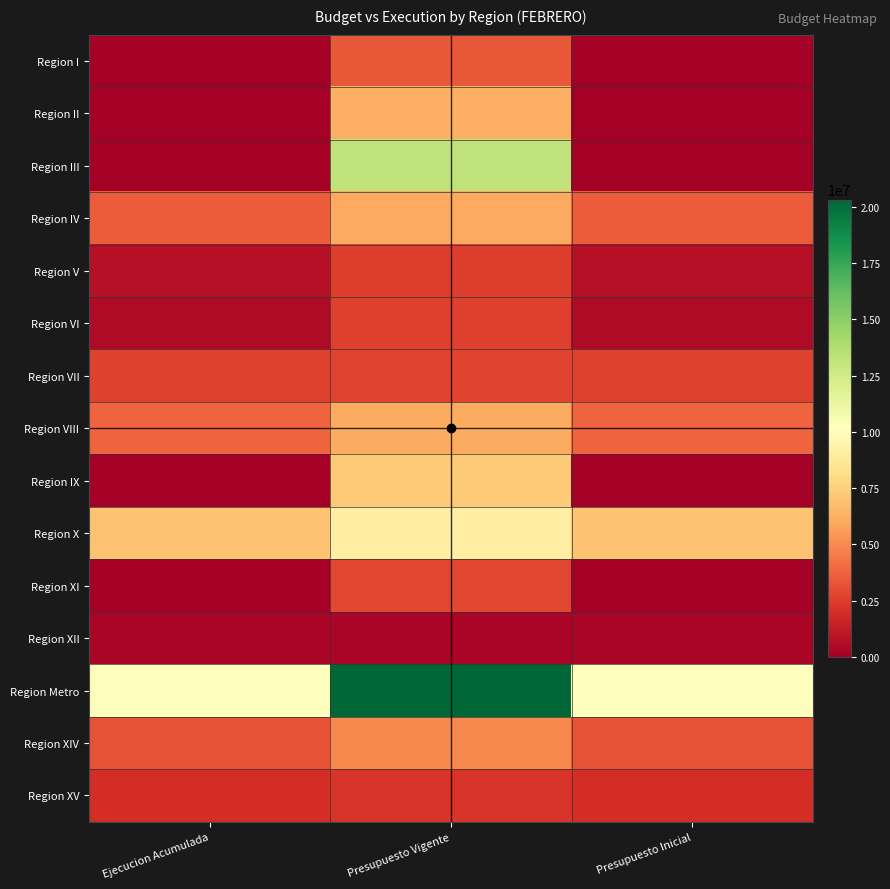

Between Ejecucion Acumulada and Presupuesto Vigente, which series saw the biggest shift?

Region III